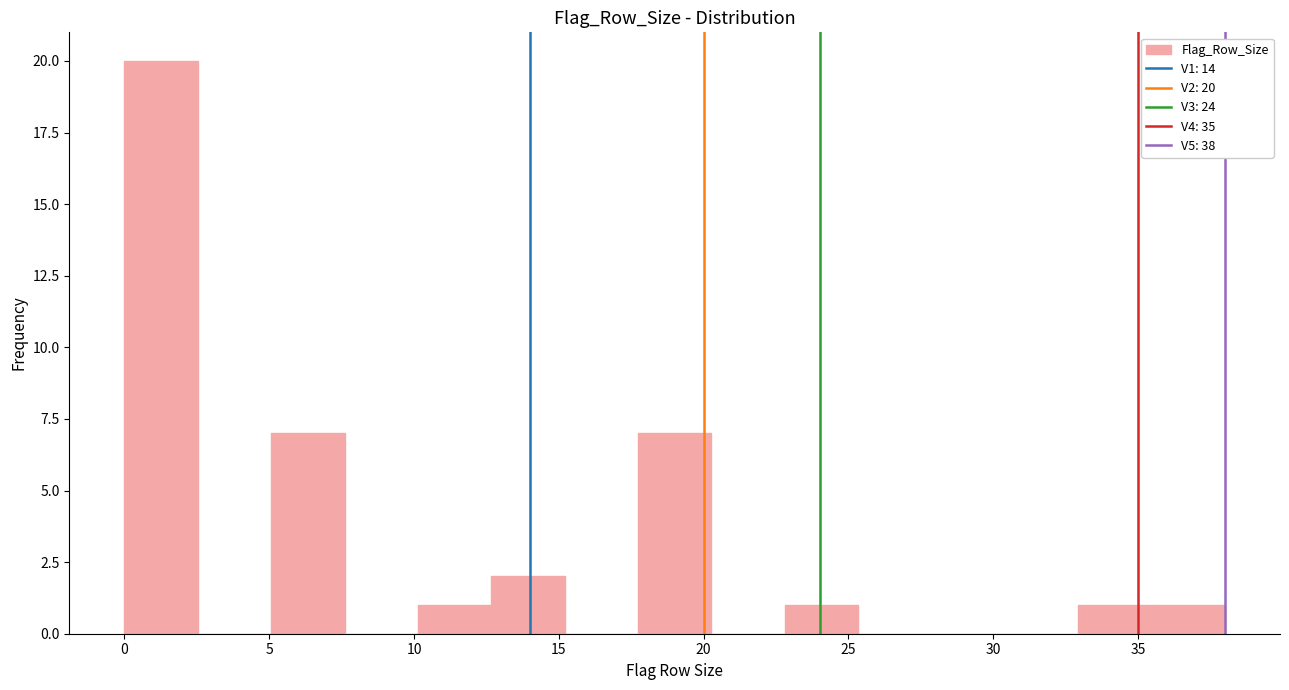

Over which range of the x-axis is the bar tallest?

0.0 to 2.5